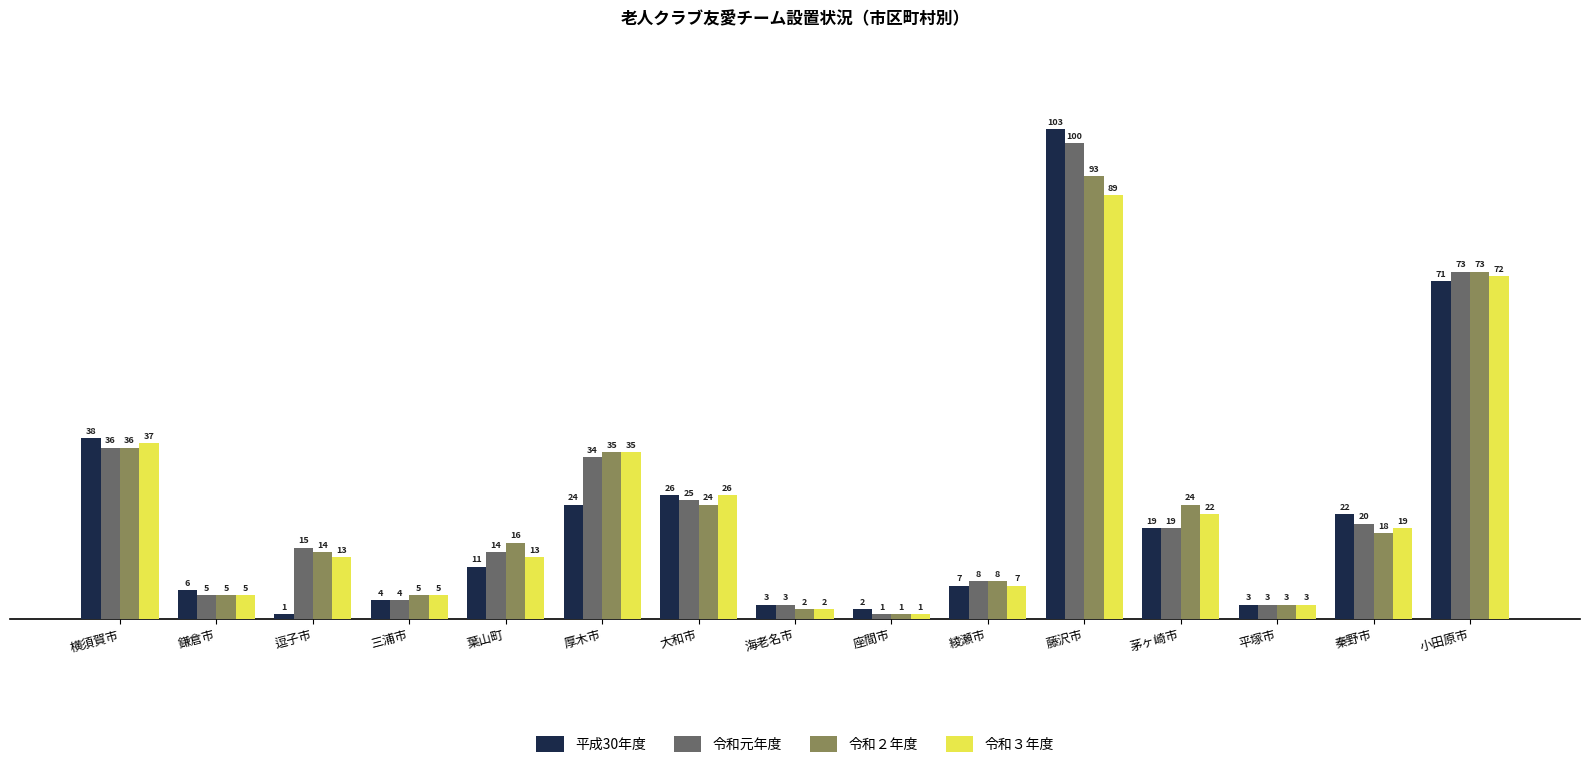

What is the value of the 令和２年度 bar at the 1st from the left?

36